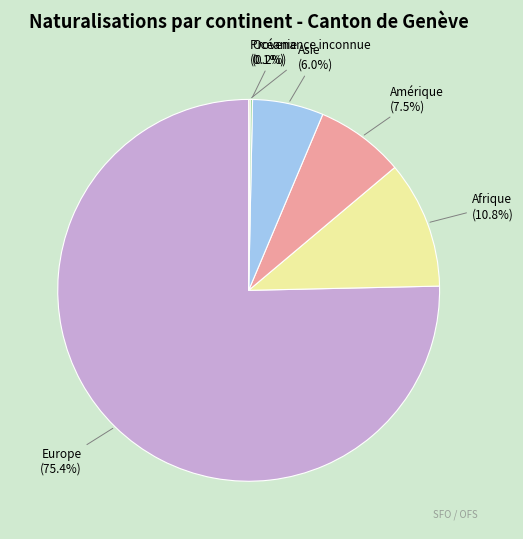

What is the total percentage of Europe and Amérique?

82.9%